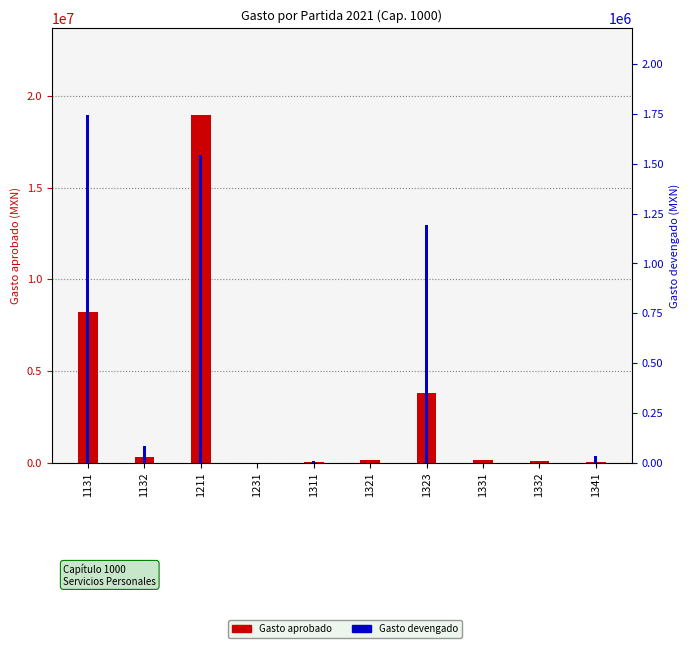

At how many categories does at least one series exceed 585710?

3